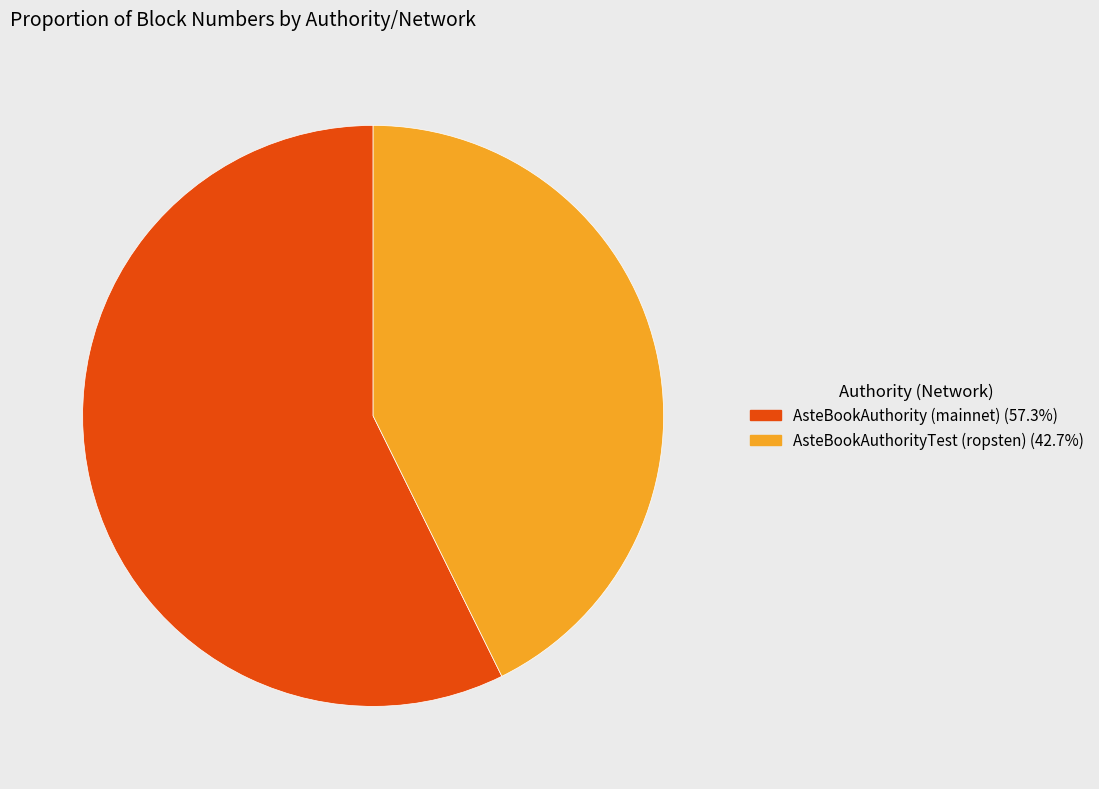

True or false: AsteBookAuthorityTest (ropsten) accounts for 53% of the total.

False